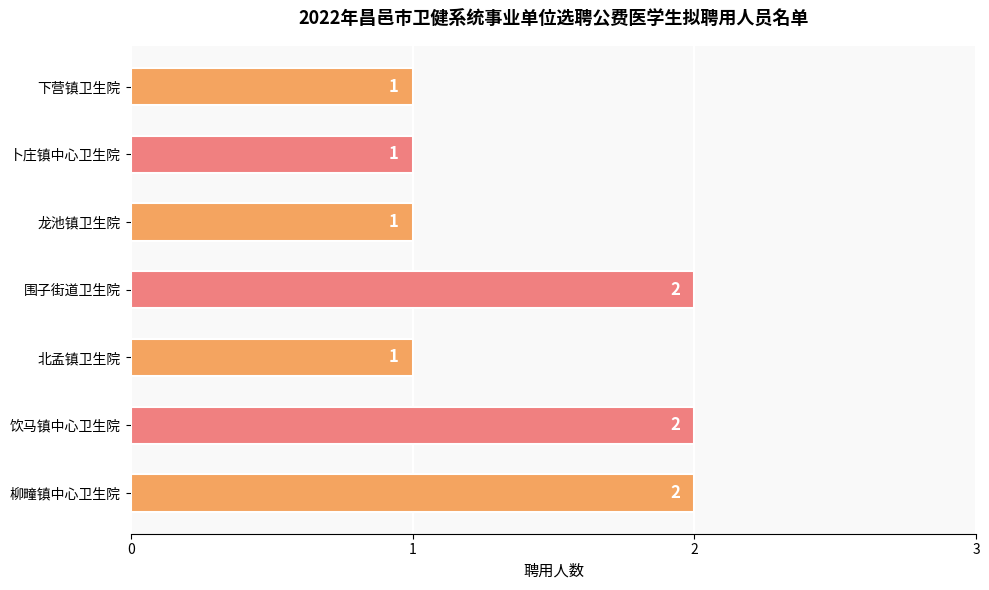

What is the minimum value shown in the chart?

1